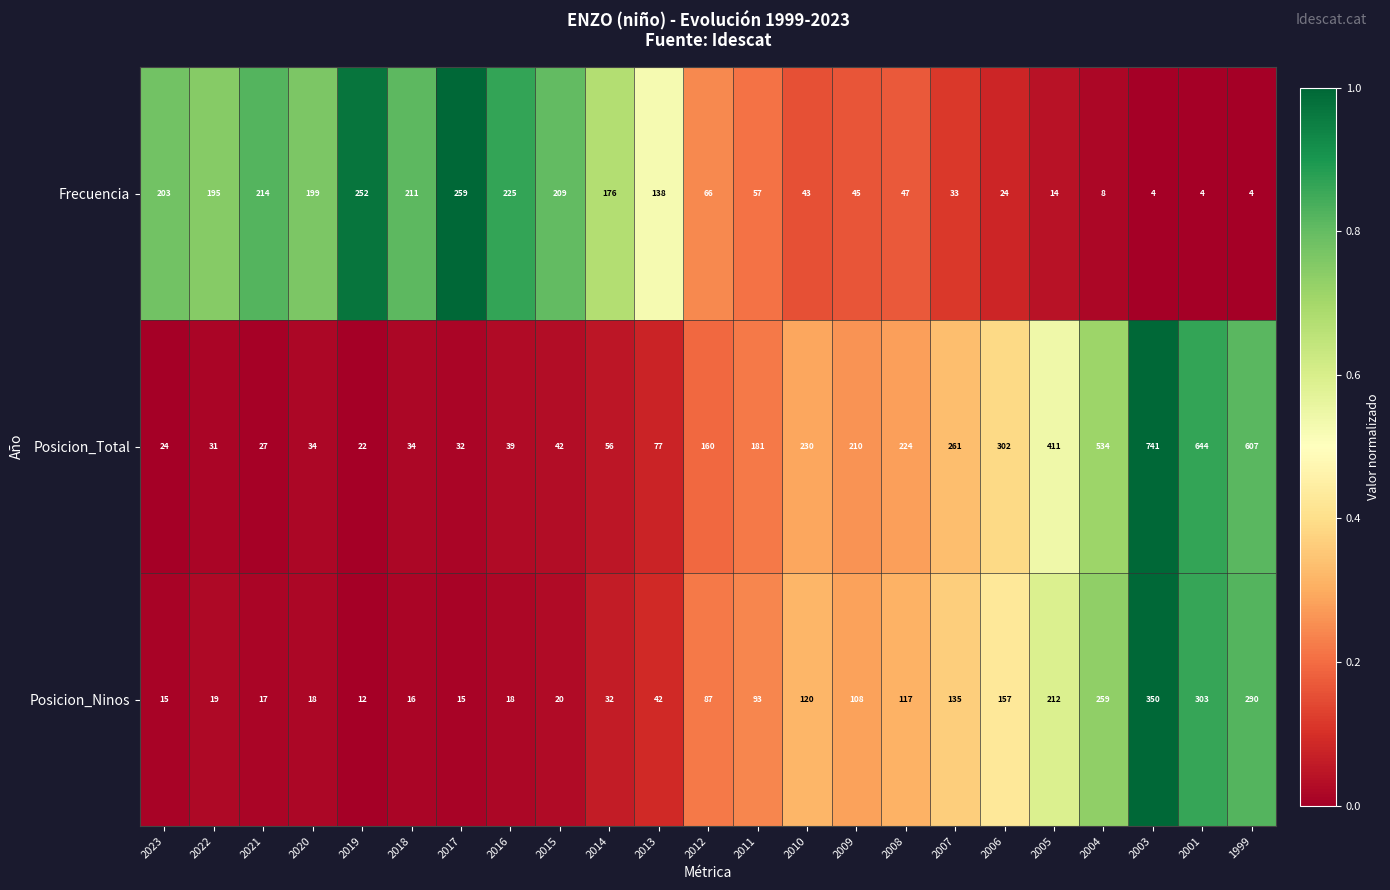

What is the spread (max minus min) of values at 2015?

189